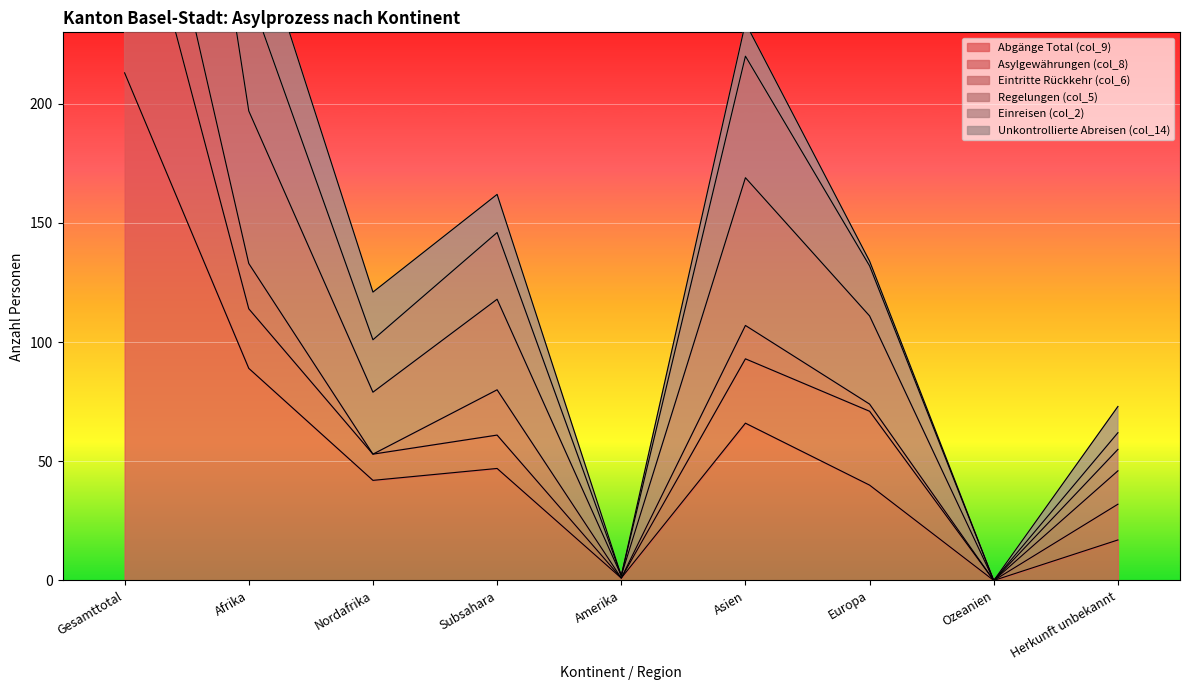

True or false: Abgänge Total (col_9) has a value of 89 at Afrika.

True